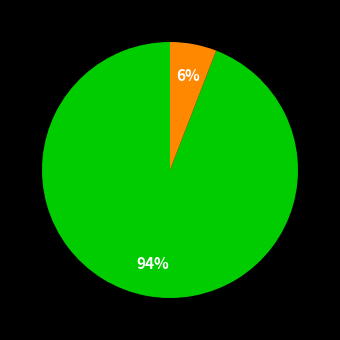

To the nearest percent, what is the difference between the largest and smallest slice percentages?

88%